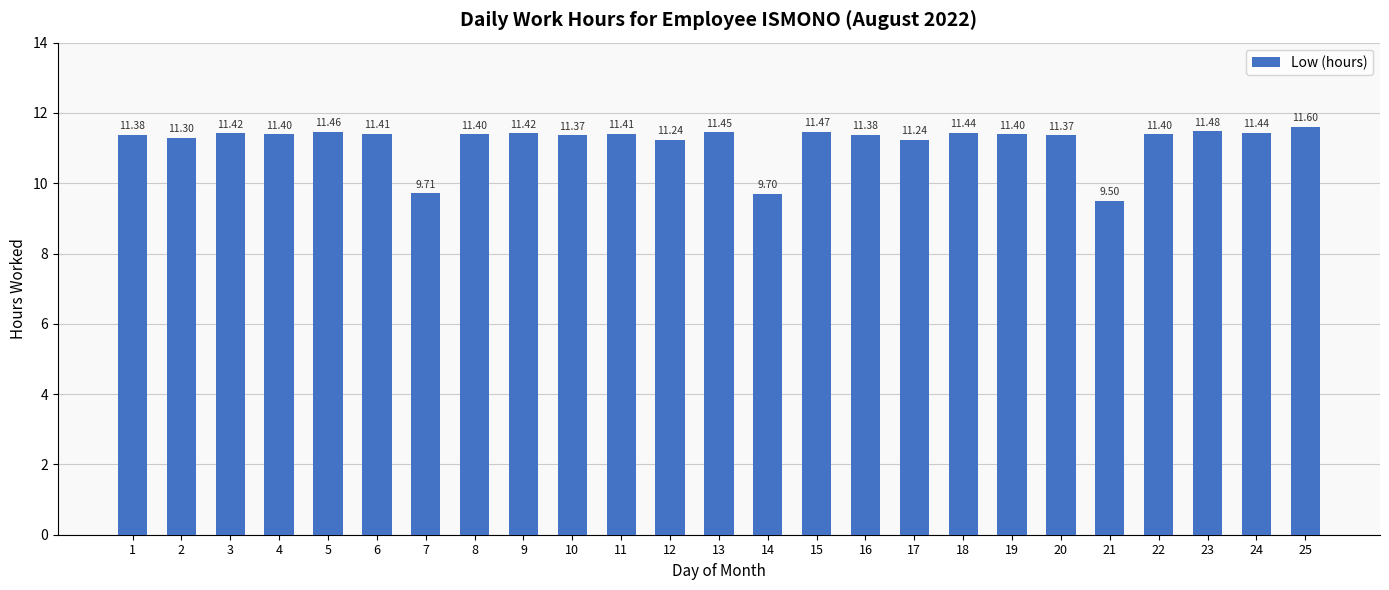

What is the change in value from 17 to 22?

+0.2